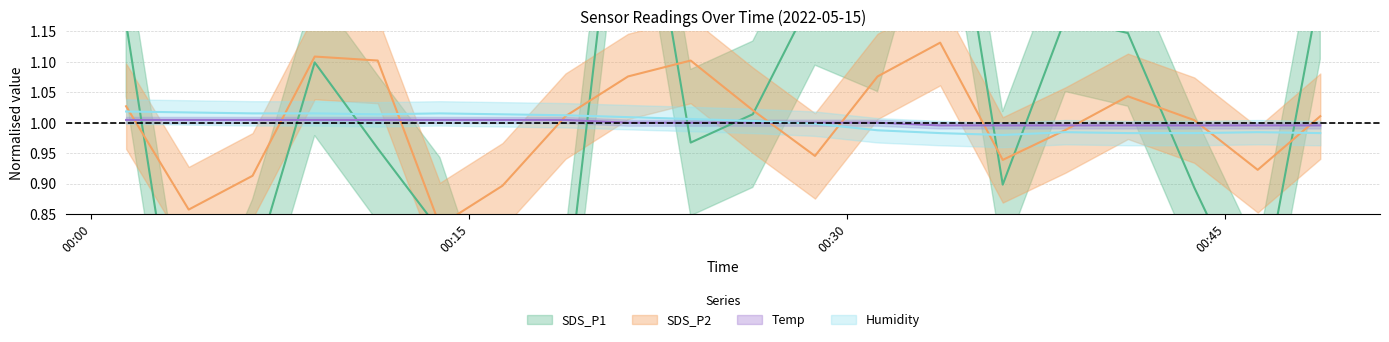

The Humidity series shows 0.7 at 2022/05/15 00:18:49. True or false?

False